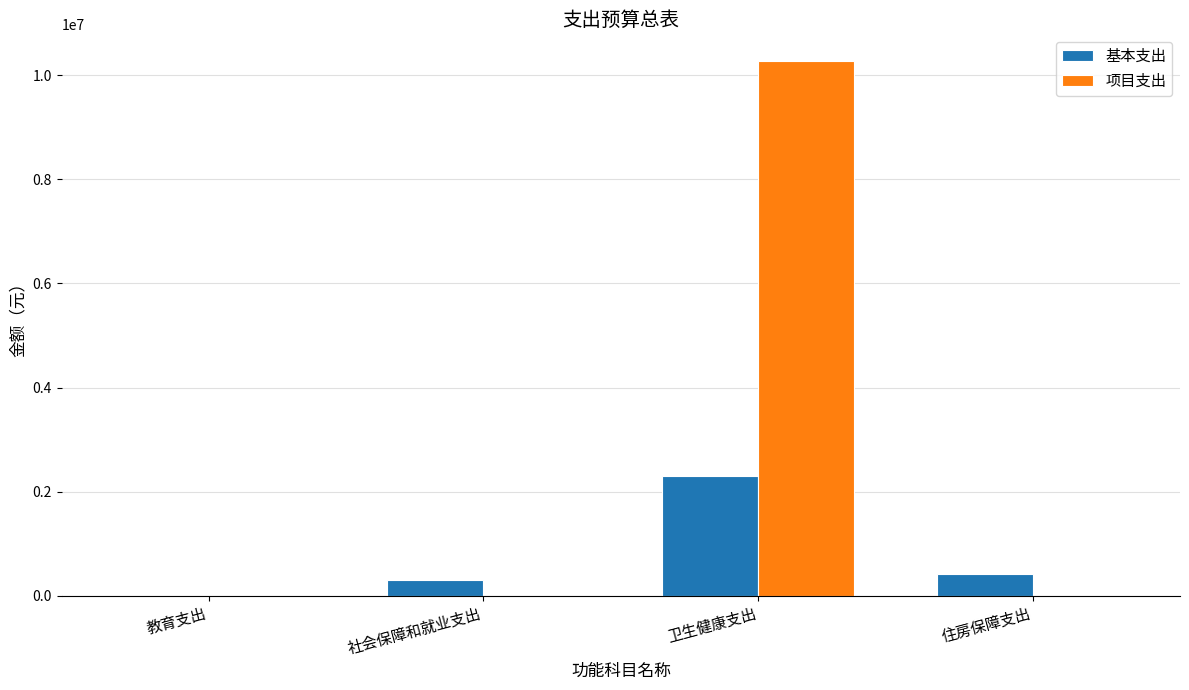

The value of 基本支出 at 社会保障和就业支出 is 311375. True or false?

True